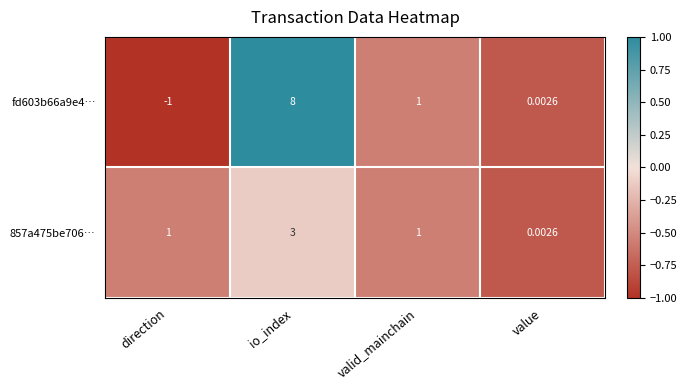

At which label is fd603b66a9e4… closest to 3?

valid_mainchain